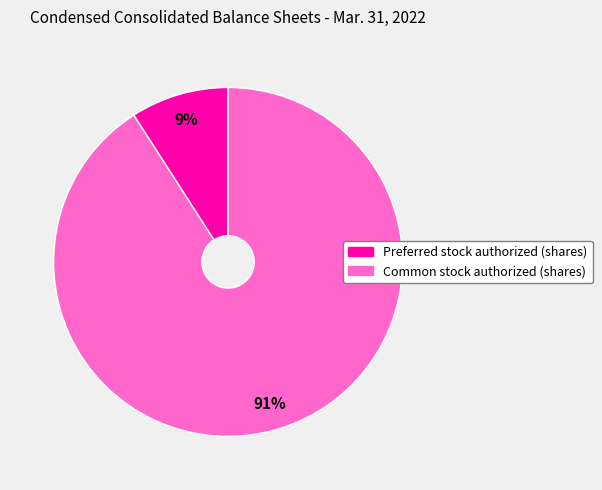

To the nearest percent, what is the average slice percentage?

50%